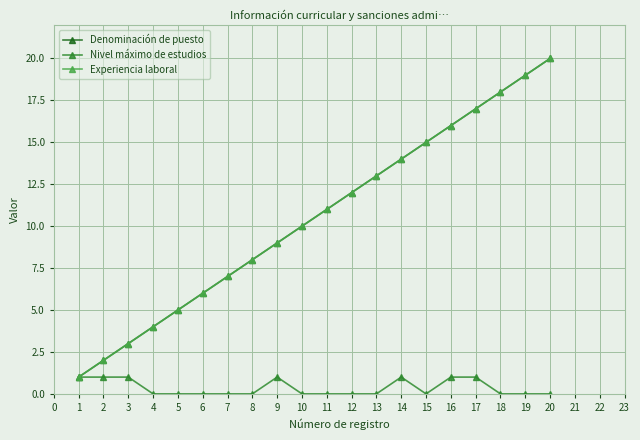

Is this an area chart (filled region under the line)?

No